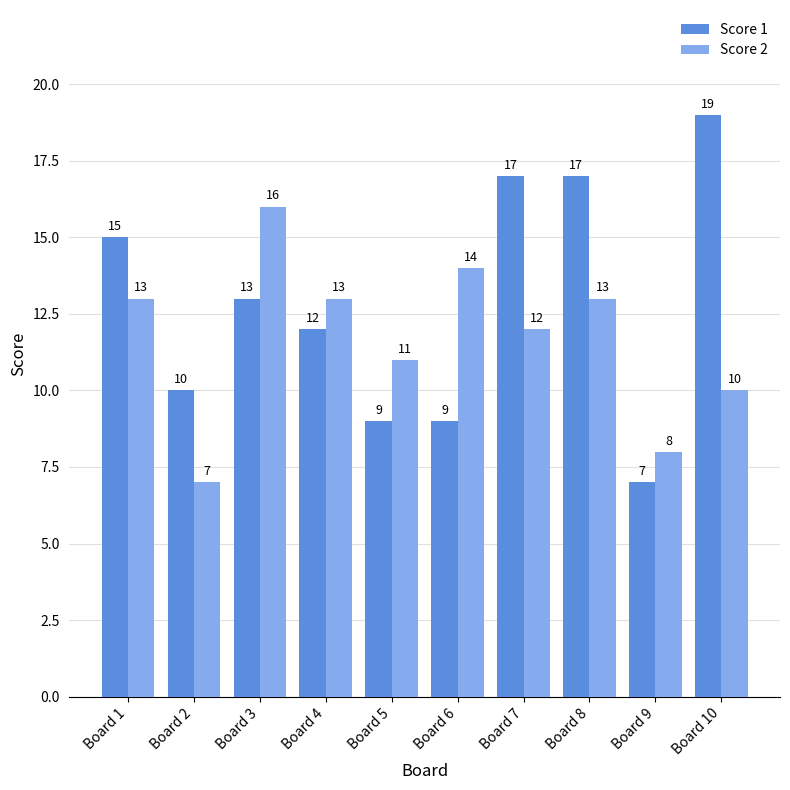

Which series changed the most between Board 4 and Board 7?

Score 1